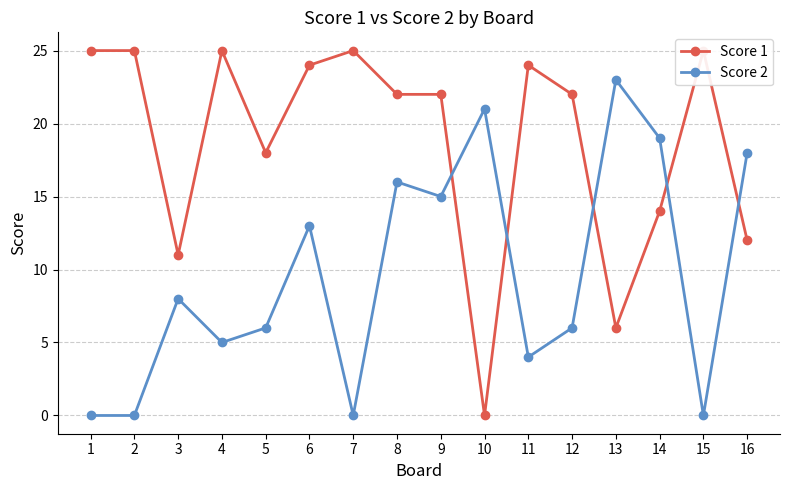

True or false: Score 2 has more than 2 interior local peaks.

True